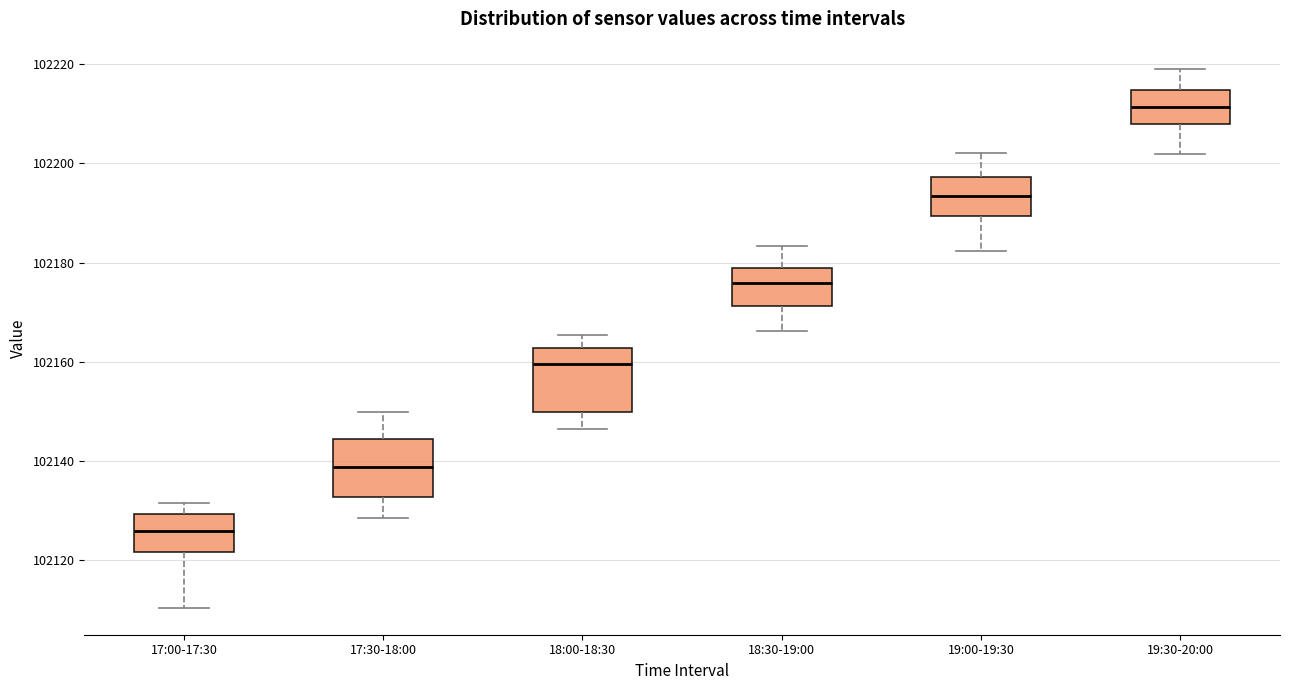

Reading left to right, read every box against the y-axis: the position of its median line, the range the box covers, and the ends of its whiskers. The values are not printed on the chart, so give them approximately, as read against the axis.

17:00-17:30: median 102126, box 102122 to 102130, whiskers 102110 to 102132
17:30-18:00: median 102138, box 102132 to 102144, whiskers 102128 to 102150
18:00-18:30: median 102160, box 102150 to 102162, whiskers 102146 to 102166
18:30-19:00: median 102176, box 102172 to 102178, whiskers 102166 to 102184
19:00-19:30: median 102194, box 102190 to 102198, whiskers 102182 to 102202
19:30-20:00: median 102212, box 102208 to 102214, whiskers 102202 to 102220